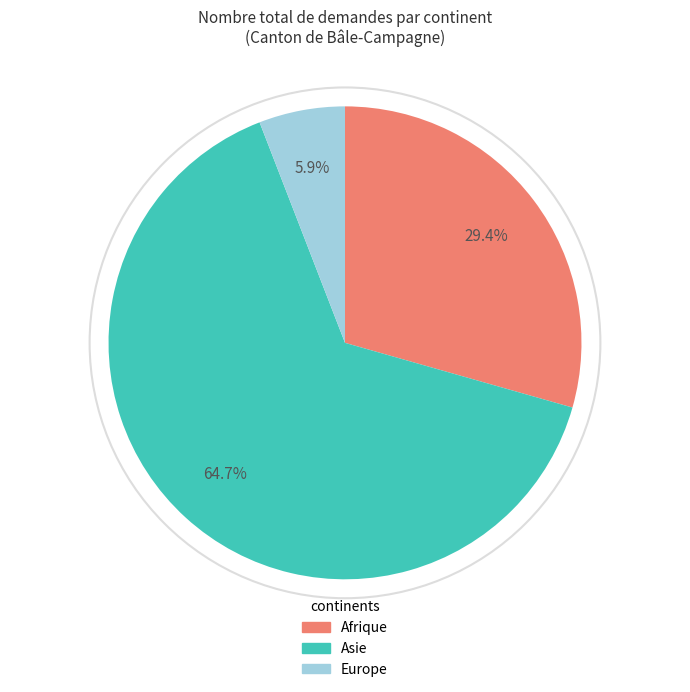

Between Europe and Afrique, which is larger?

Afrique